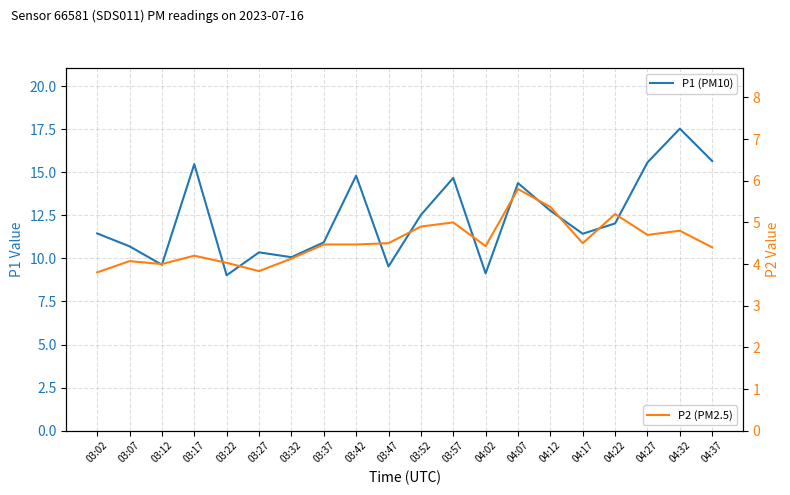

True or false: P1 (PM10) and P2 (PM2.5) cross at least once.

False